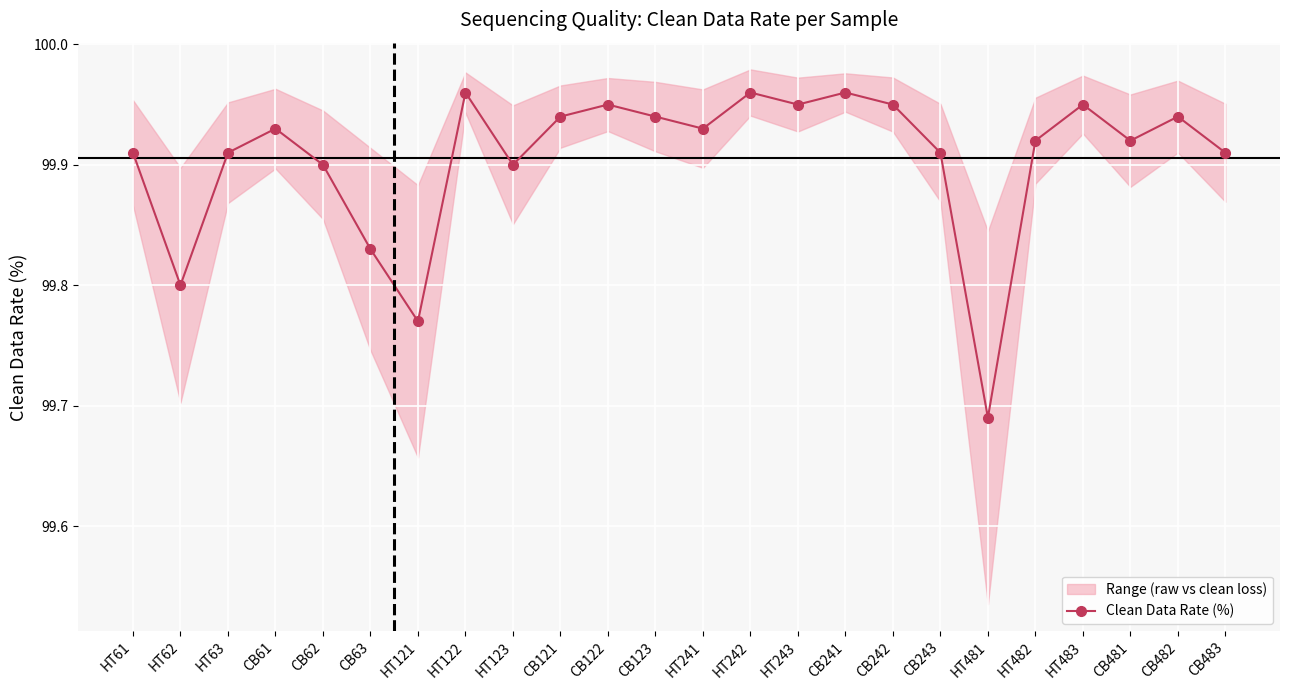

Count the Clean Data Rate (%) values in the range 99 to 100.

24